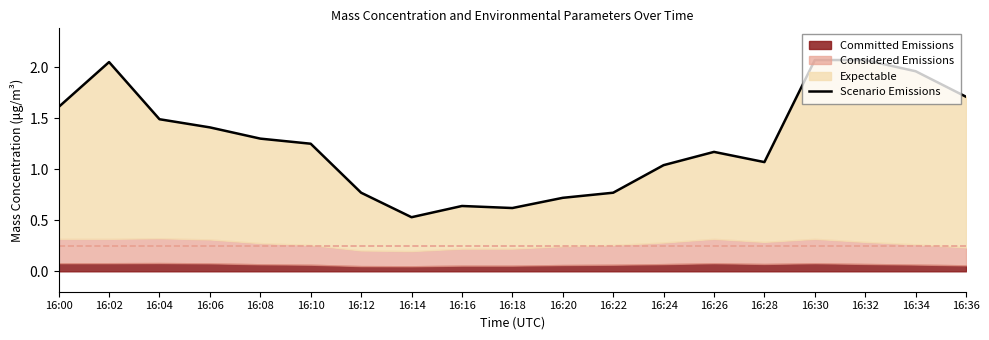

Between 16:32 and 16:36, which is larger?

16:32